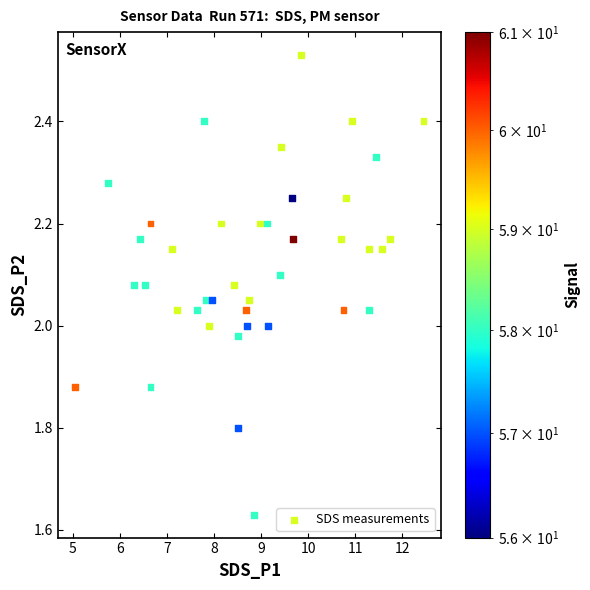

What is the range of X values (max minus min)?

7.4